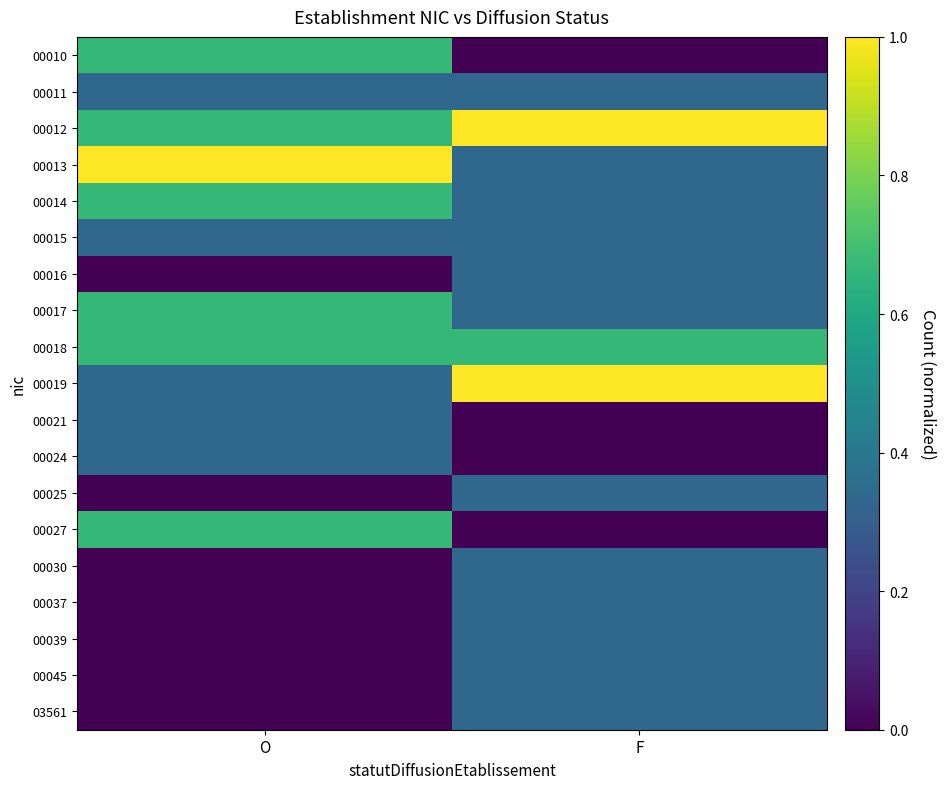

Count the number of categories in the chart.

2